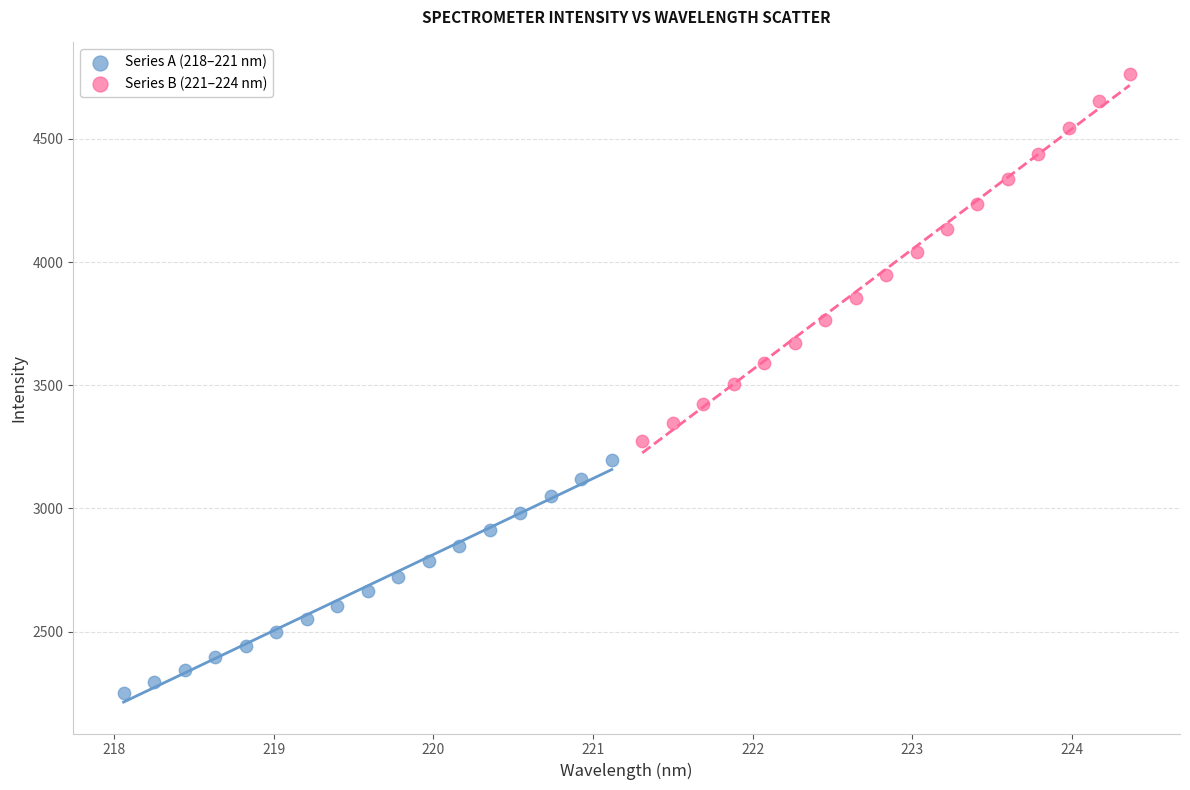

Which series reaches the minimum Y coordinate?

Series A (218–221 nm)